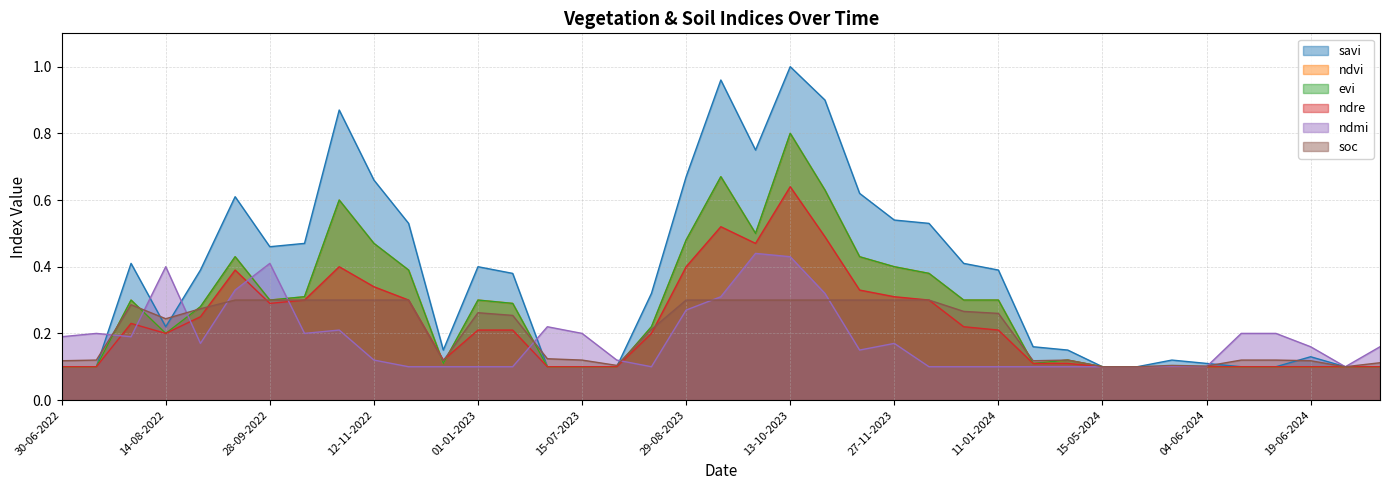

Which series has the largest range (max minus min)?

savi